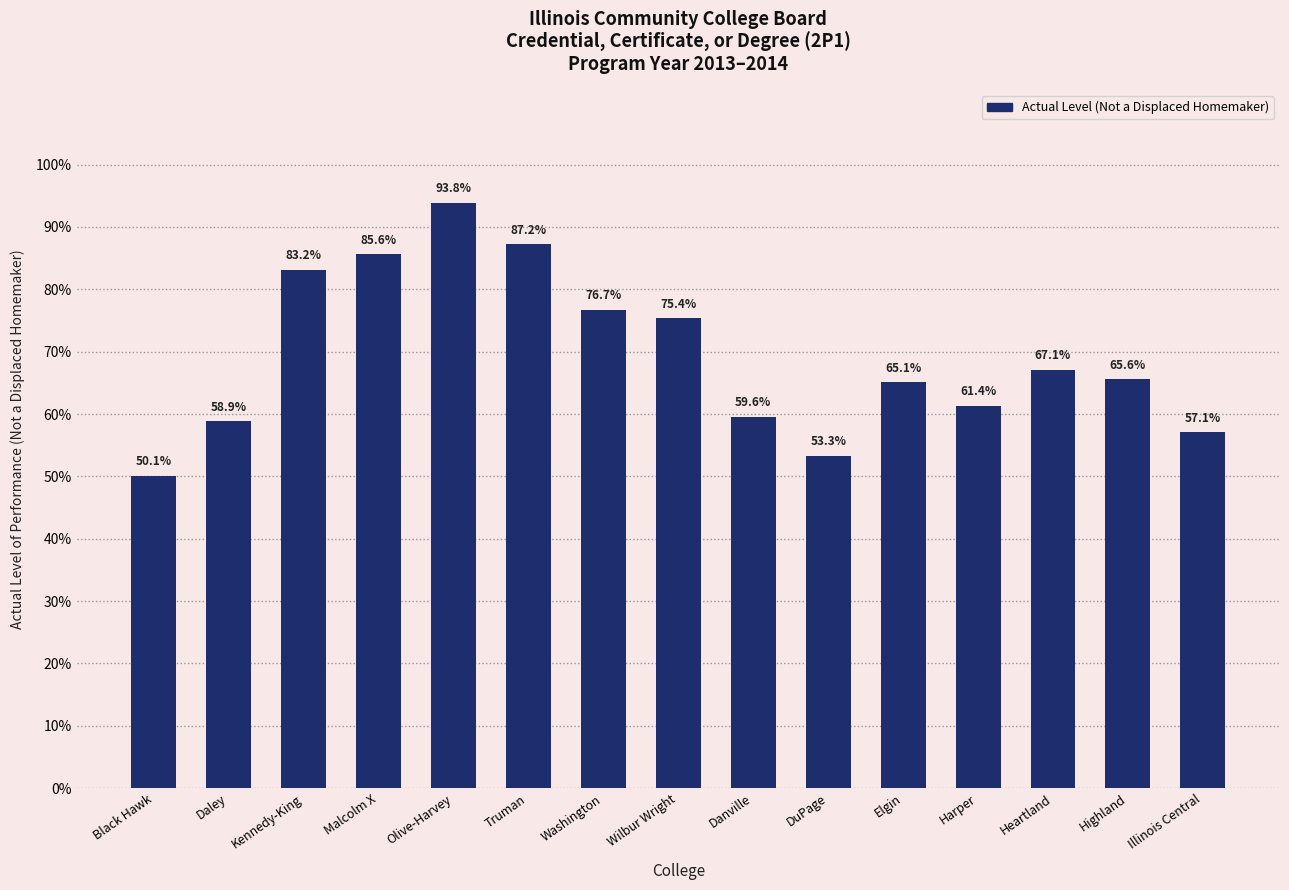

What position from the left is Daley?

2